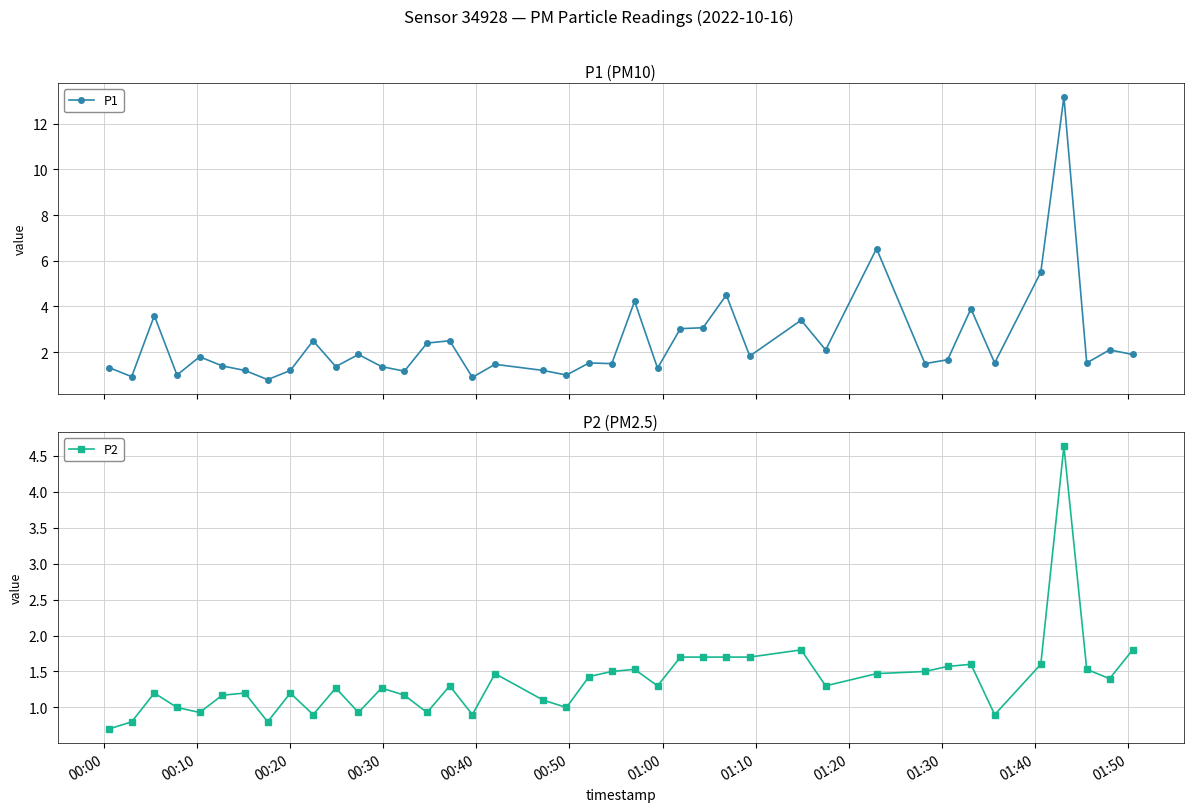

How many lines are shown in the chart?

2